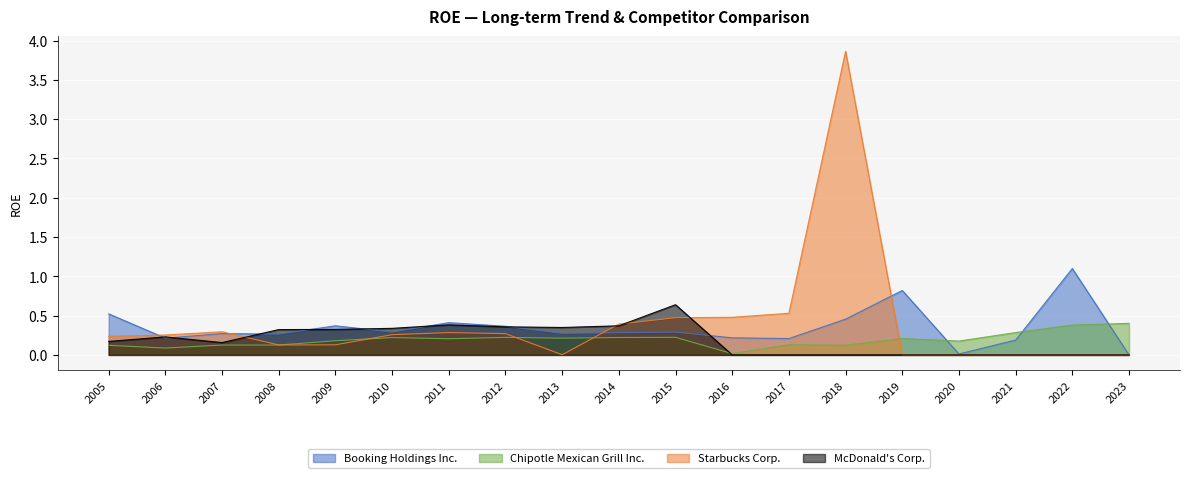

Reading left to right, extract all data points from this chart.

Booking Holdings Inc.: 0.5	0.2	0.3	0.3	0.4	0.3	0.4	0.4	0.3	0.3	0.3	0.2	0.2	0.5	0.8	0.0	0.2	1.1	0.0
Chipotle Mexican Grill Inc.: 0.1	0.1	0.1	0.1	0.2	0.2	0.2	0.2	0.2	0.2	0.2	0.0	0.1	0.1	0.2	0.2	0.3	0.4	0.4
Starbucks Corp.: 0.2	0.3	0.3	0.1	0.1	0.3	0.3	0.3	0.0	0.4	0.5	0.5	0.5	3.9	0.0	0.0	0.0	0.0	0.0
McDonald's Corp.: 0.2	0.2	0.2	0.3	0.3	0.3	0.4	0.4	0.3	0.4	0.6	0.0	0.0	0.0	0.0	0.0	0.0	0.0	0.0